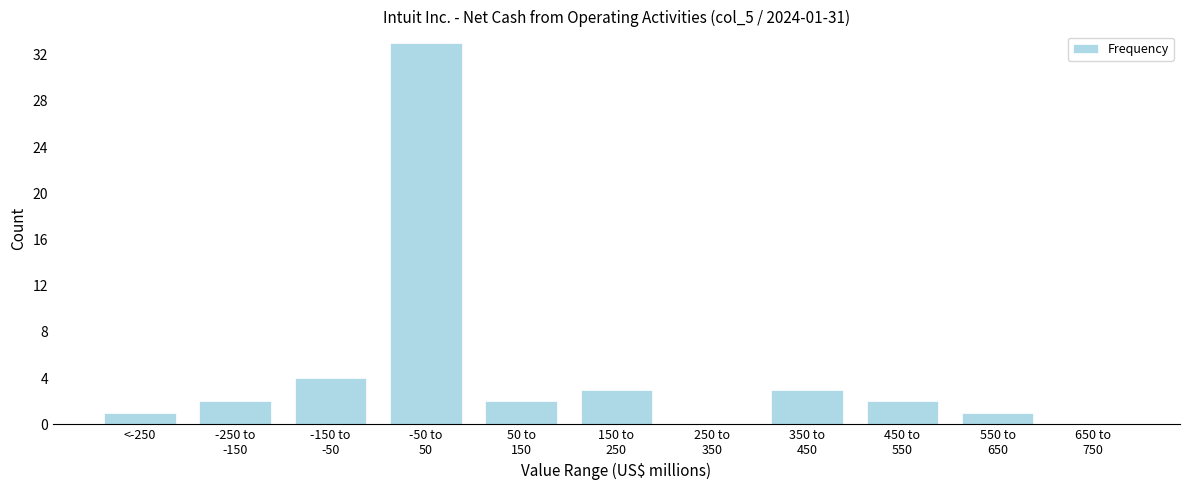

What is the maximum value shown in the chart?

33